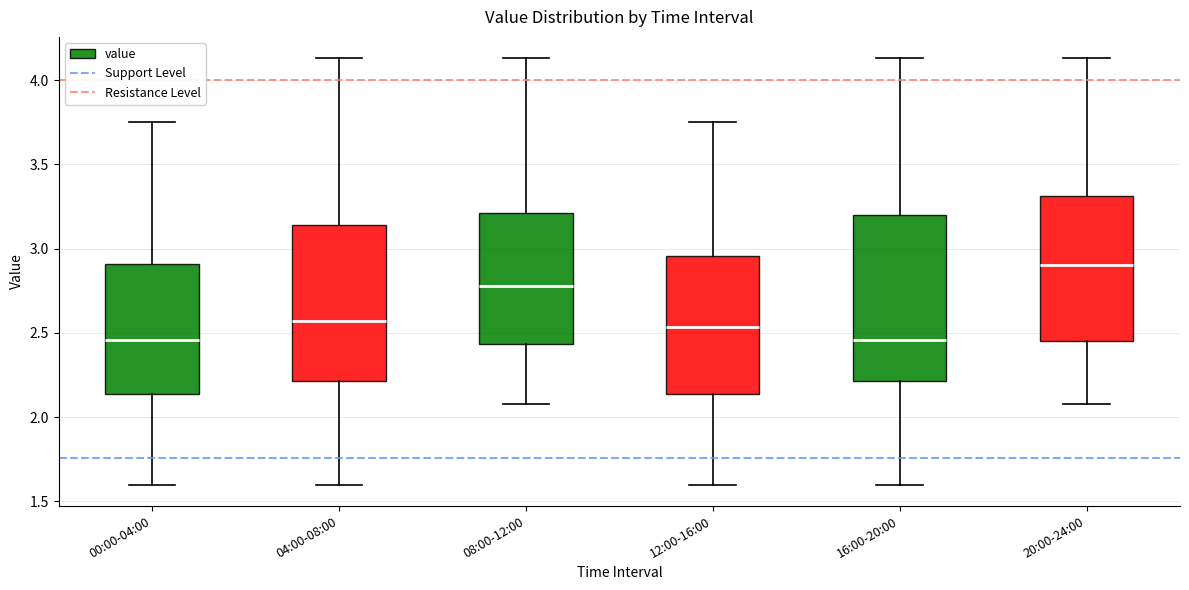

Where is the lower edge of the box for 12:00-16:00 on the y-axis? The values are not printed on the chart, so give them approximately, as read against the axis.

2.15